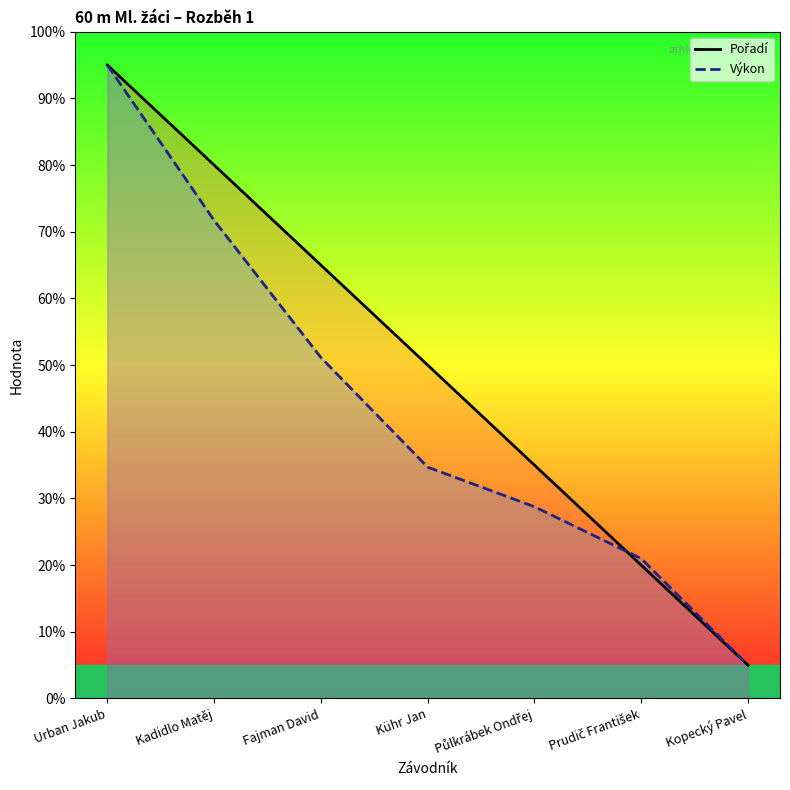

How many lines are shown in the chart?

2